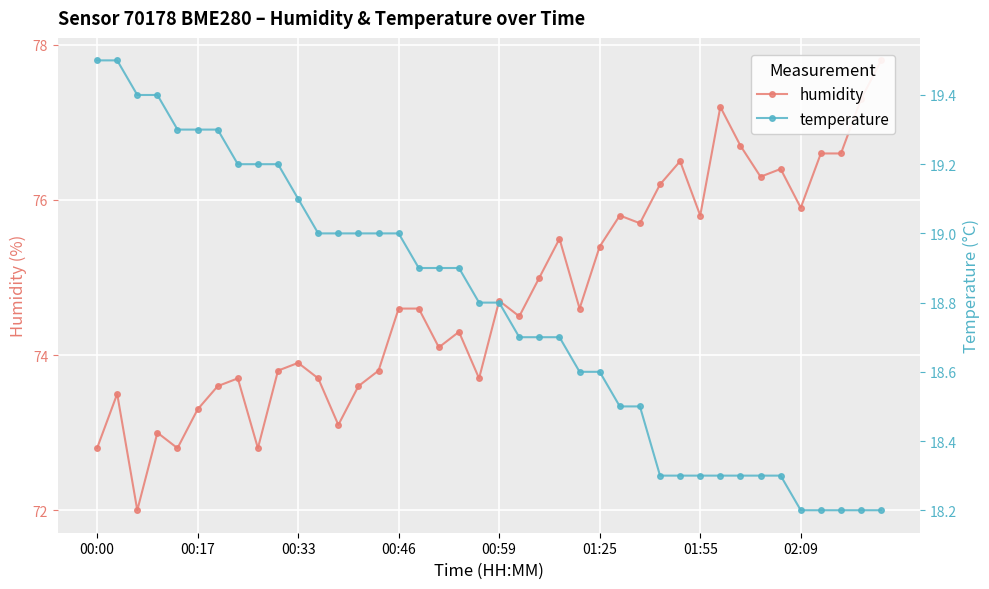

How many lines are shown in the chart?

2